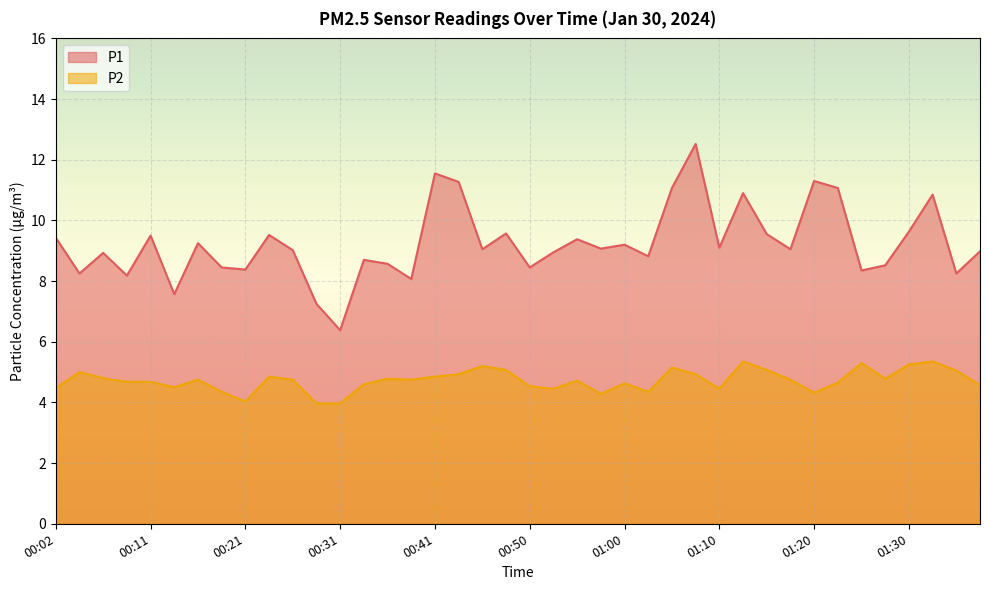

At which label does P1 first exceed 9?

00:02